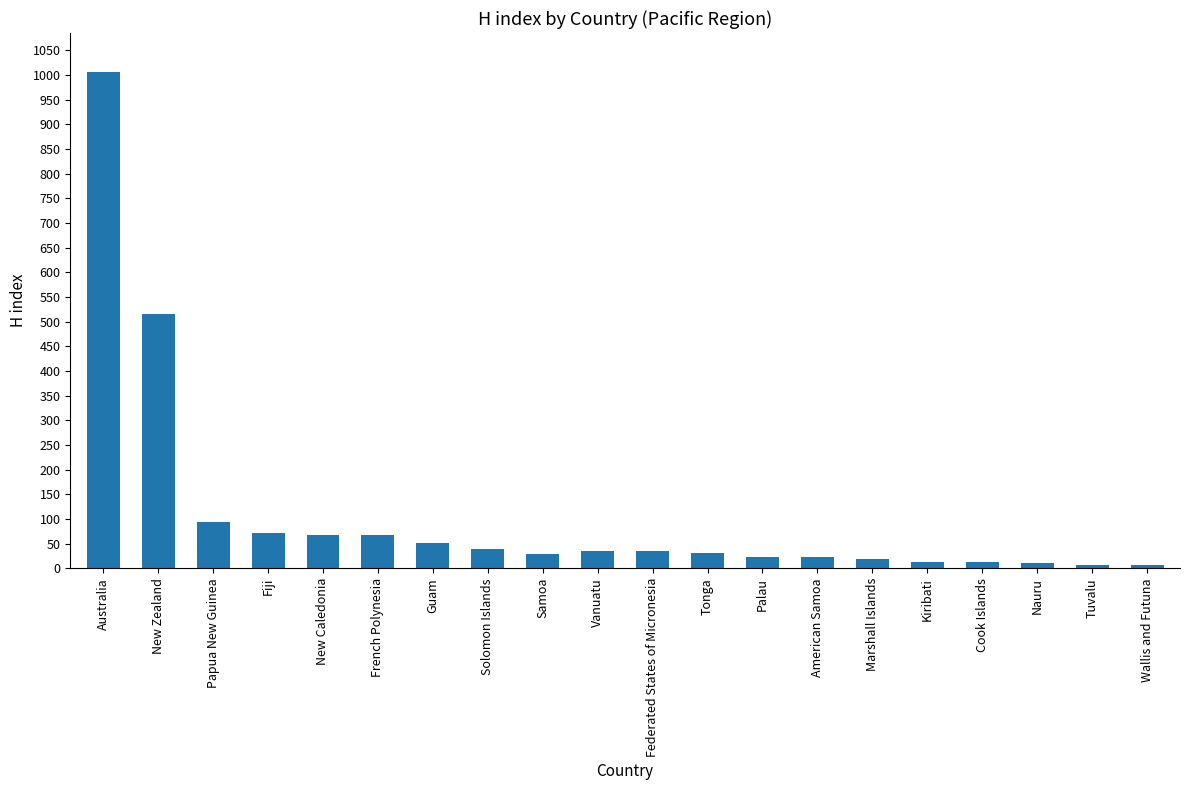

Between New Caledonia and Wallis and Futuna, which is larger?

New Caledonia